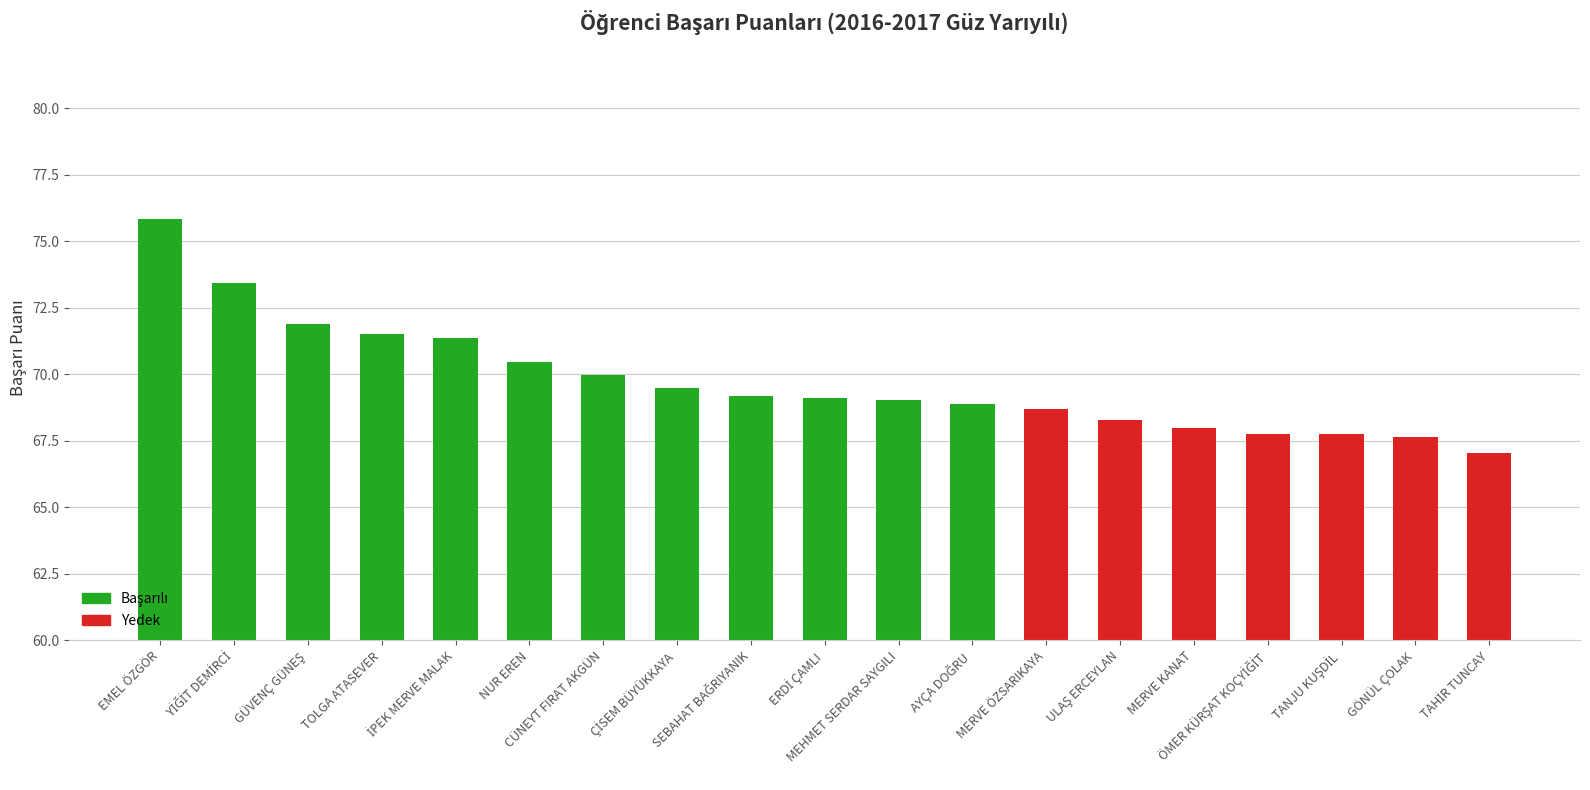

What is the smallest value displayed?

67.0